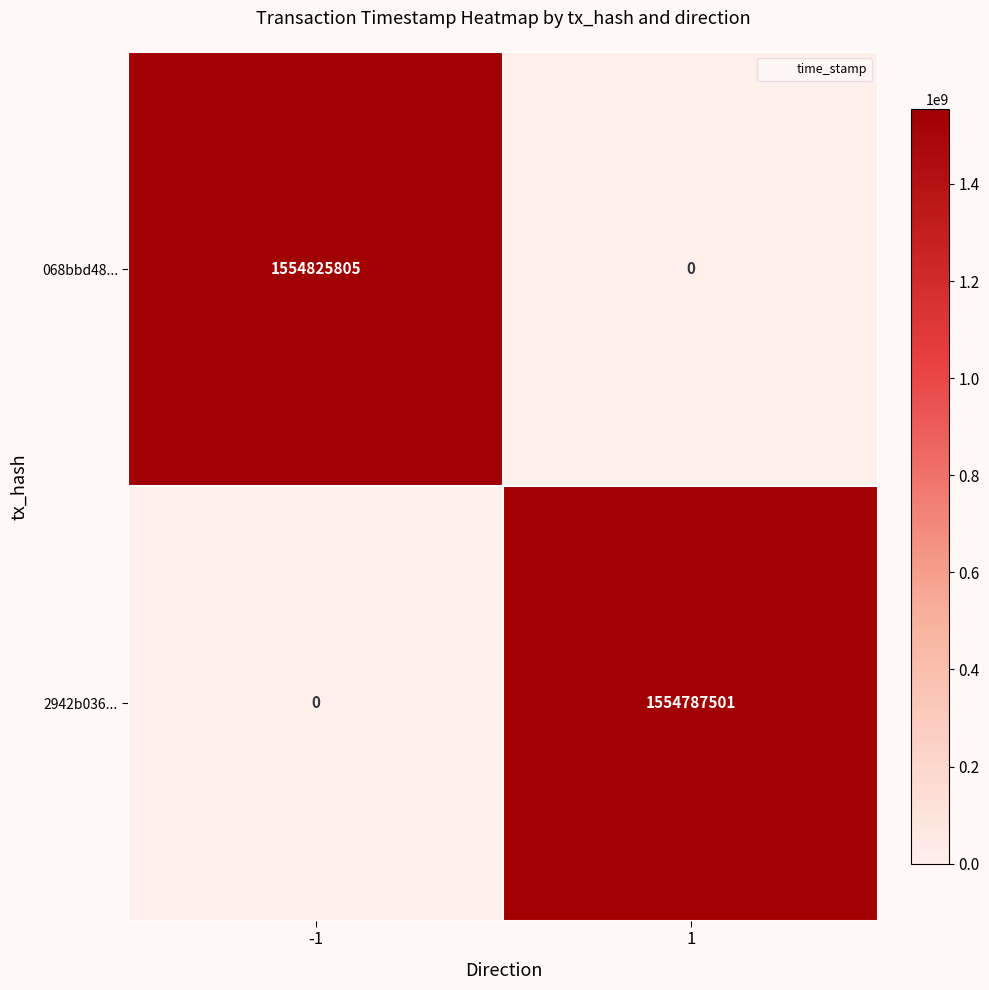

Rank the series by their maximum value, from lowest to highest.

2942b036..., 068bbd48...